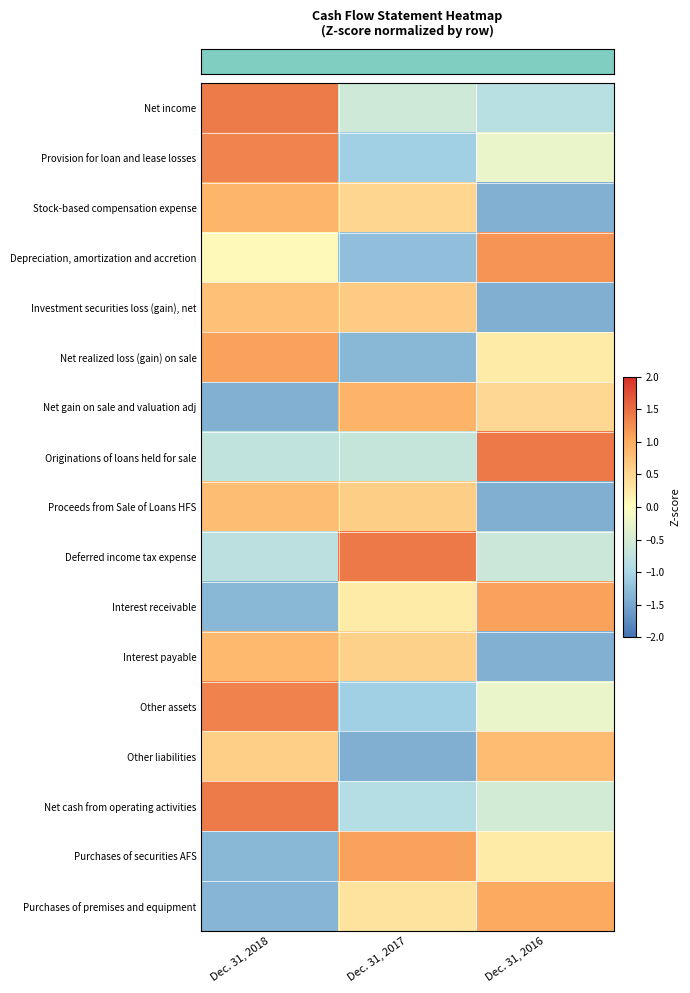

At which category does the chart reach its minimum across all series?

Dec. 31, 2016